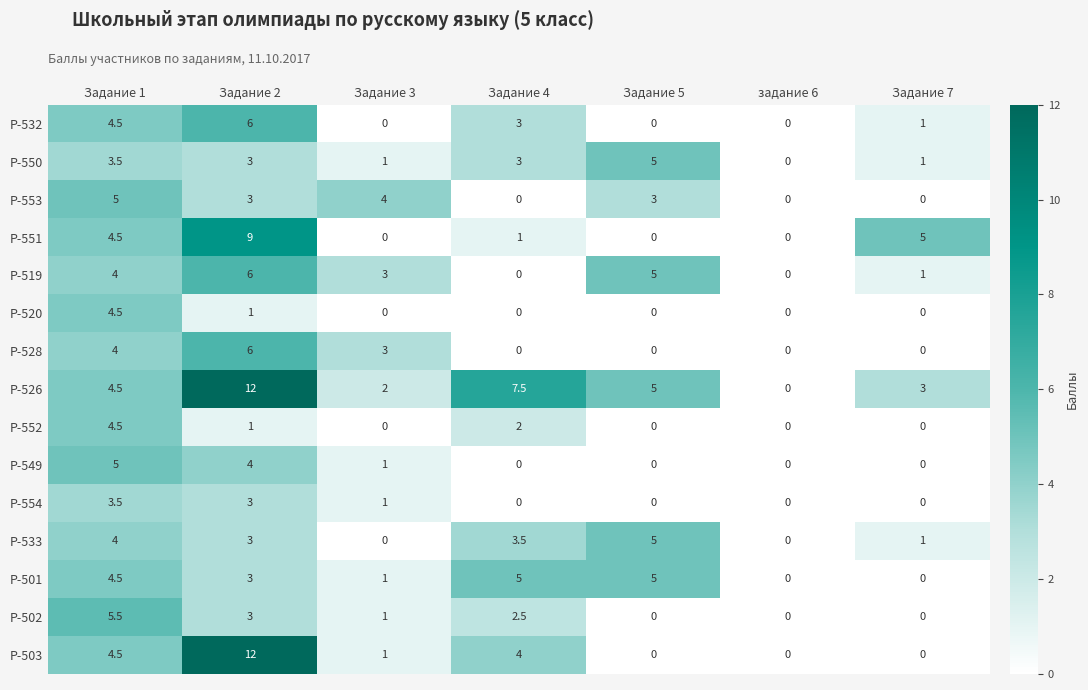

Count the number of data series in this chart.

15